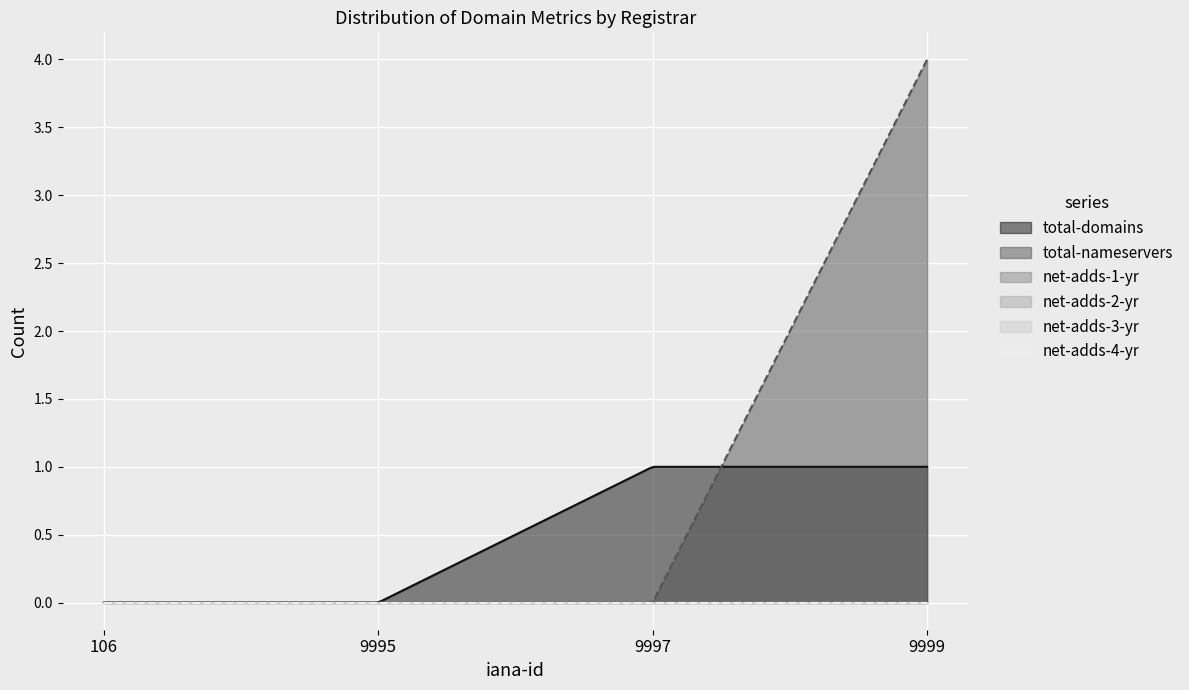

True or false: net-adds-1-yr and net-adds-4-yr intersect in this chart.

False